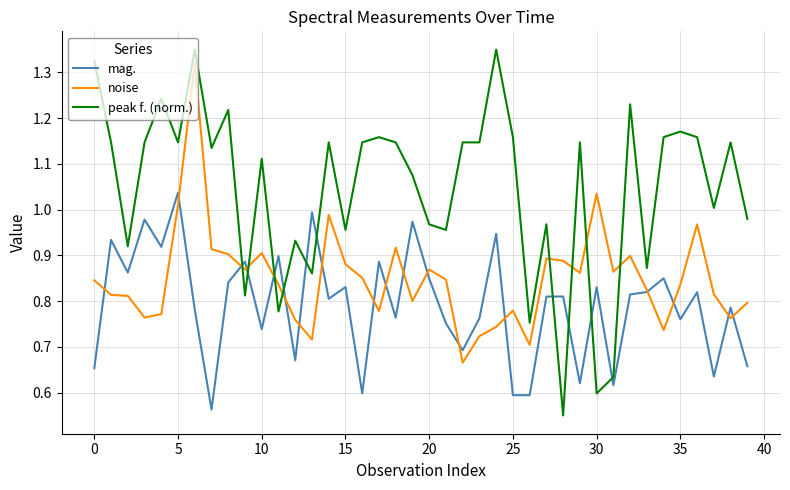

Is this an area chart (filled region under the line)?

No